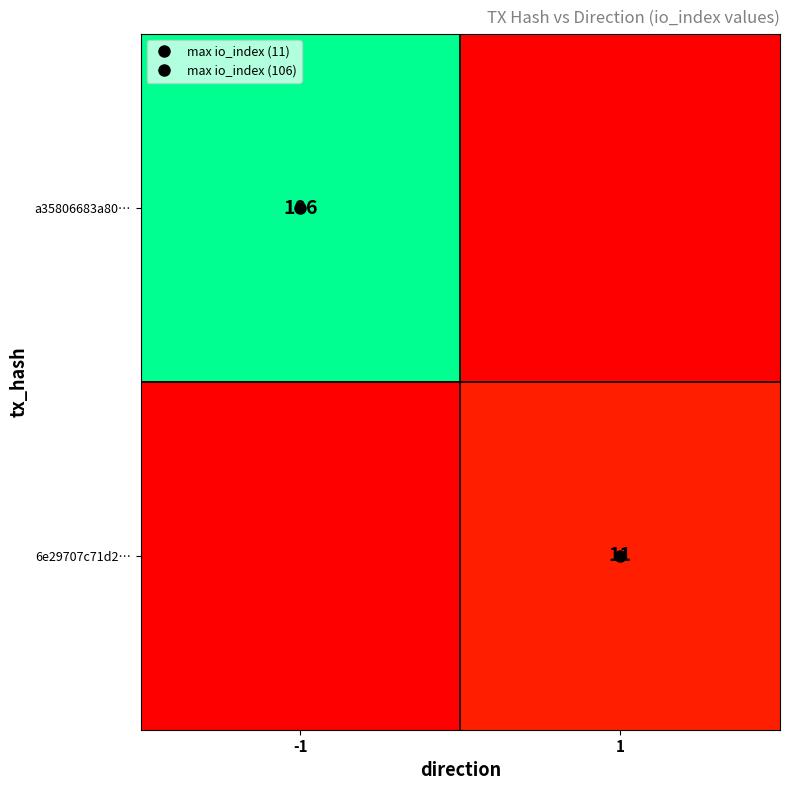

Which series has the largest total across all categories?

a35806683a80…